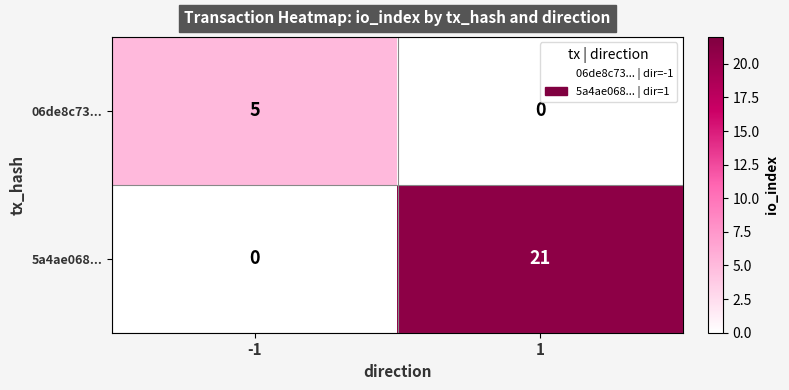

What is the difference between the highest and lowest values at -1?

5